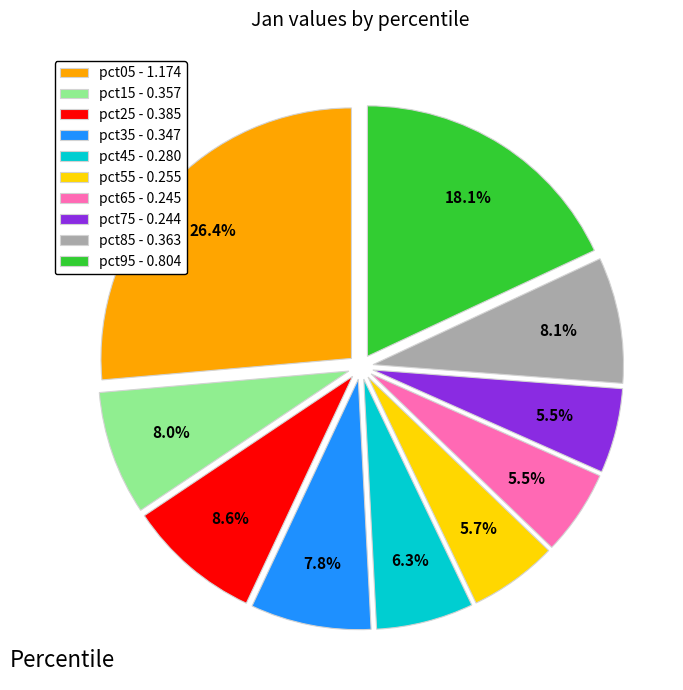

How much of the chart is everything except pct75?

94.5%